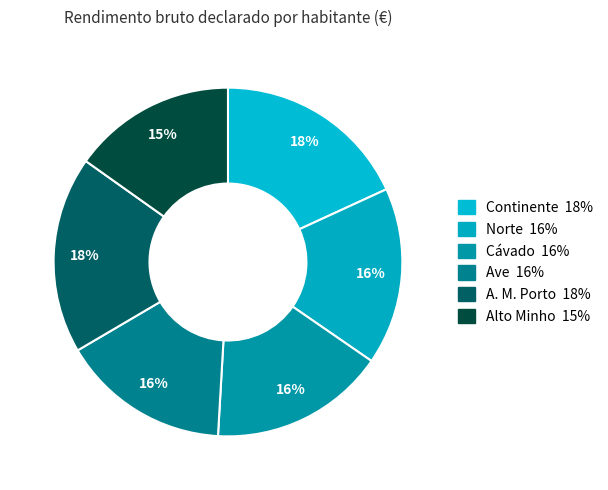

To the nearest percent, what is the combined percentage of Cávado and Continente?

34%